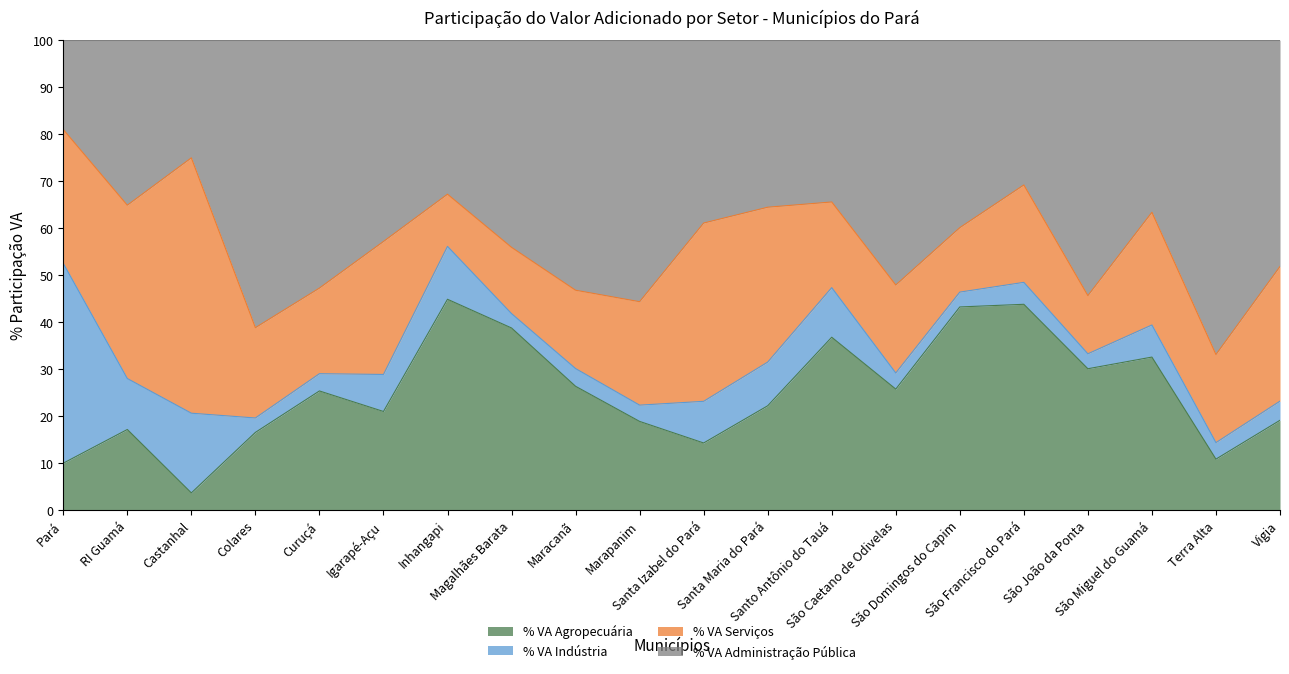

What is the total value across all series at São Domingos do Capim?

100.0